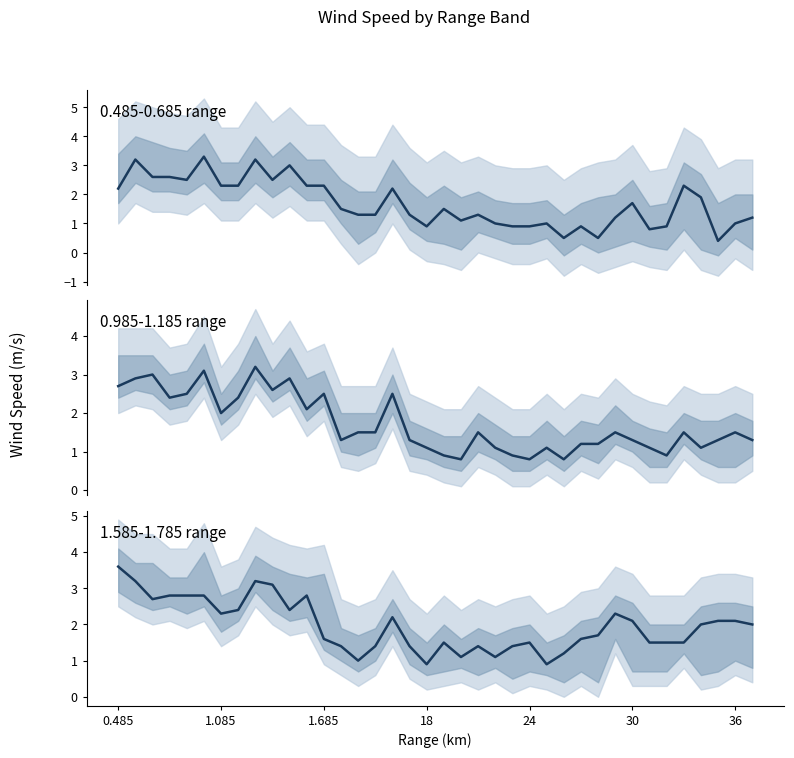

How many times do 0.585 center and 1.785 center cross each other?

9